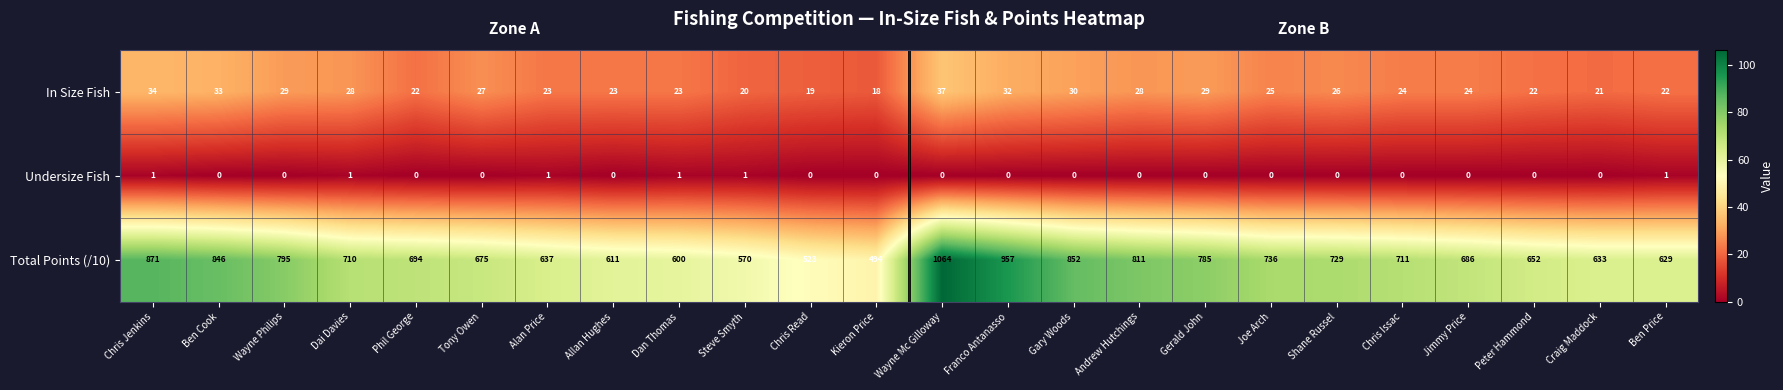

Which series has the widest spread of values?

Total Points (/10)